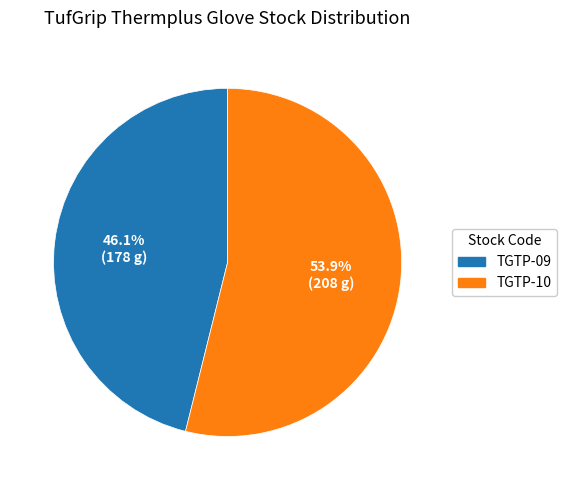

To the nearest percent, what is the difference between the TGTP-10 and TGTP-09 slice percentages?

8%